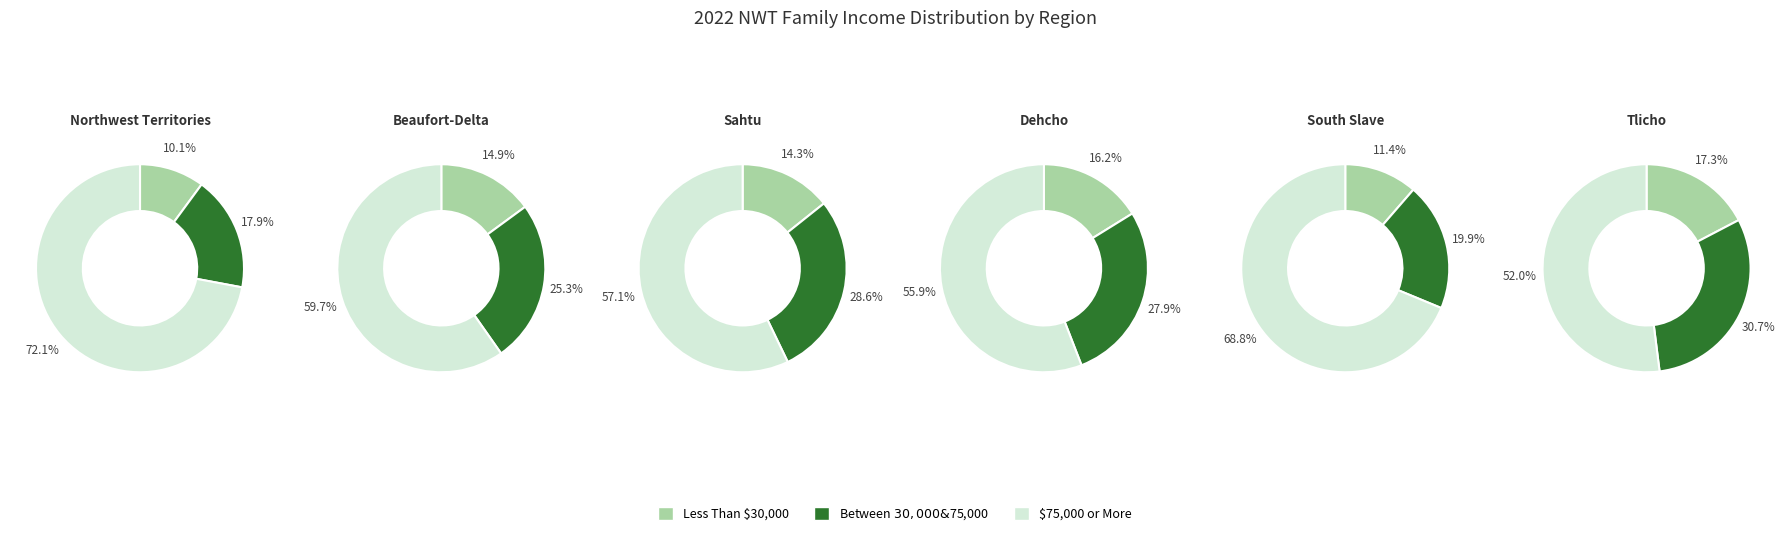

True or false: 2 accounts for 17% of the total.

False